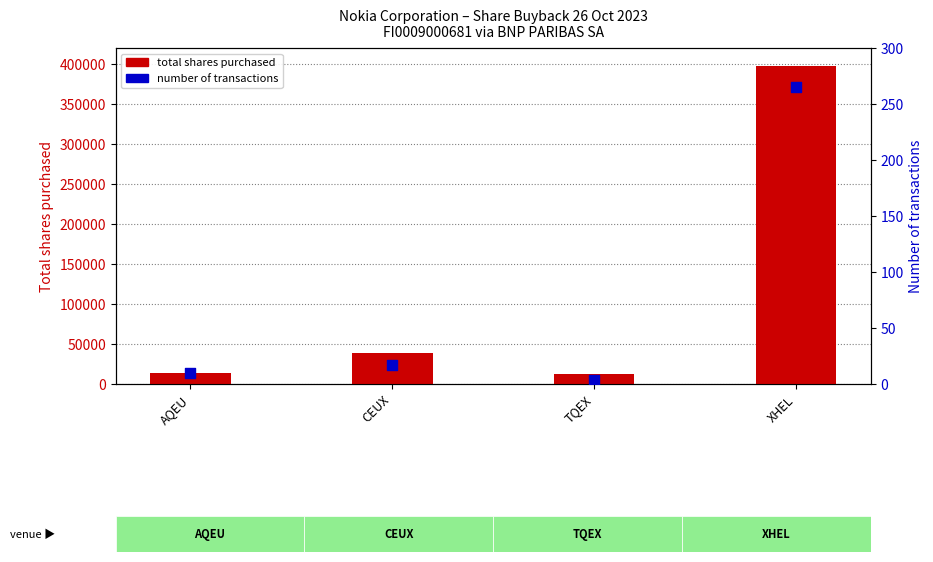

At how many categories does at least one series exceed 127690?

1